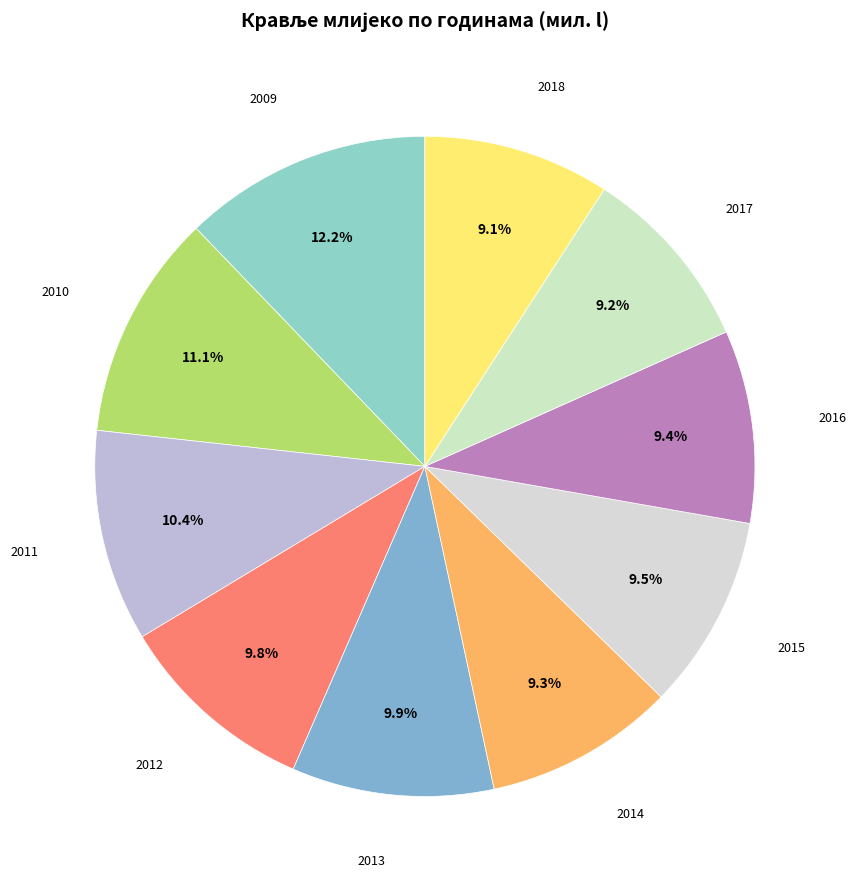

How many segments does this pie chart have?

10